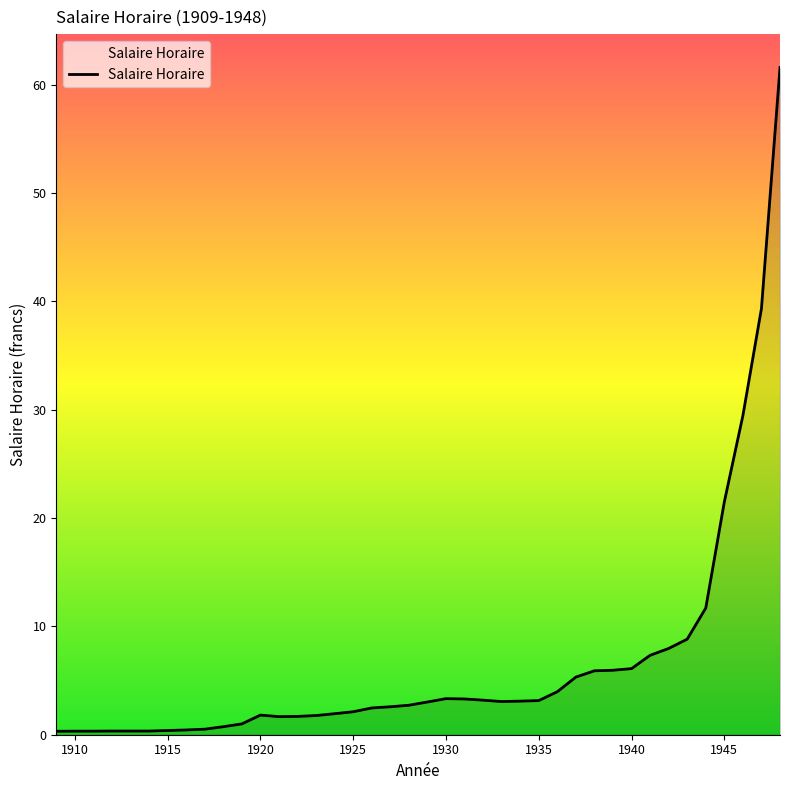

What is the greatest value displayed?

61.6